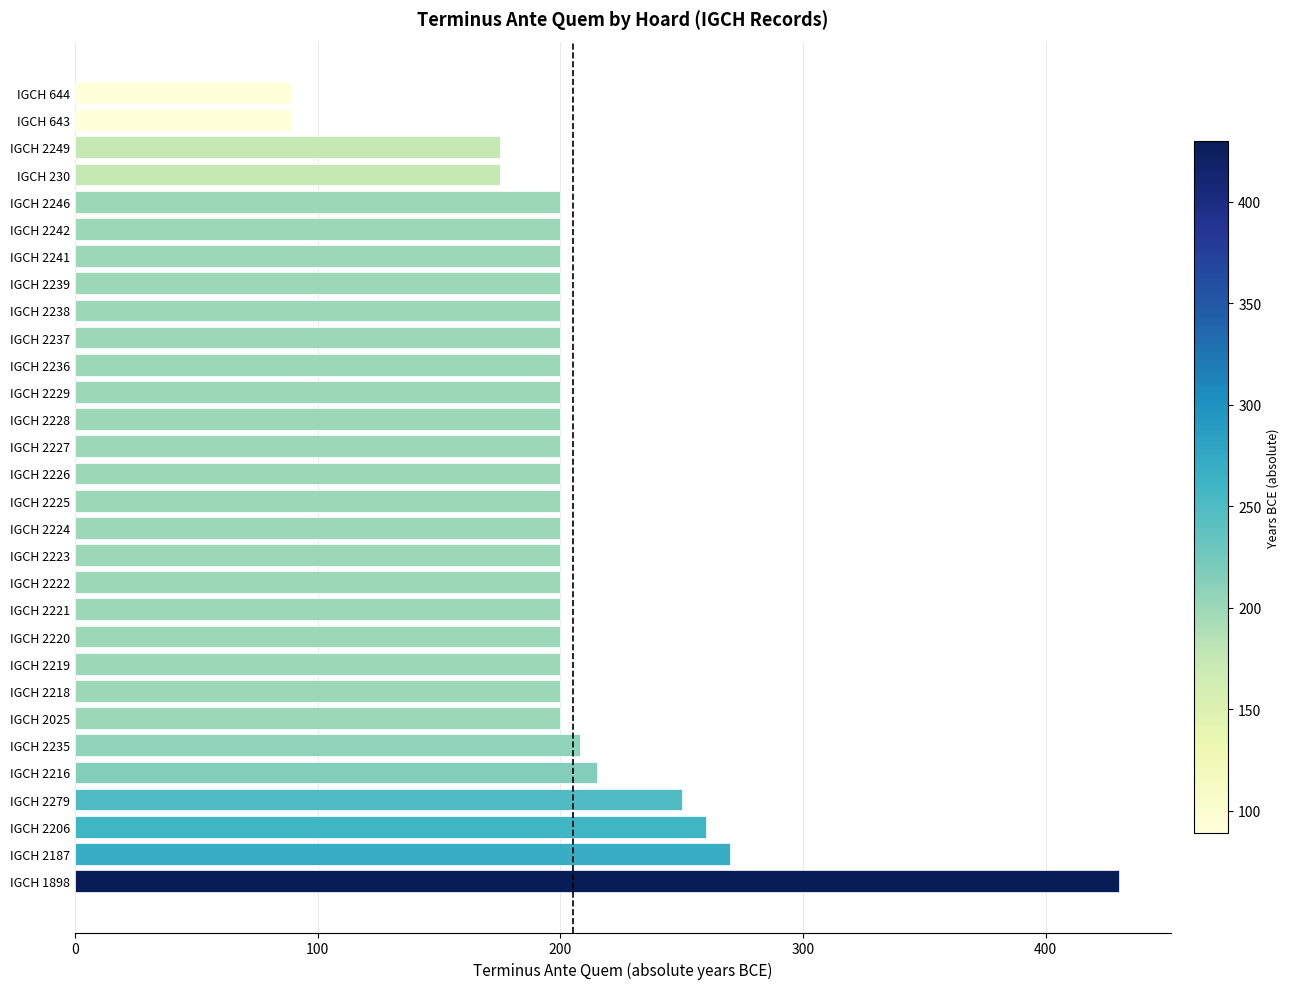

Reading bottom to top, what are all the values shown in this chart?

430	270	260	250	215	208	200	200	200	200	200	200	200	200	200	200	200	200	200	200	200	200	200	200	200	200	175	175	89	89